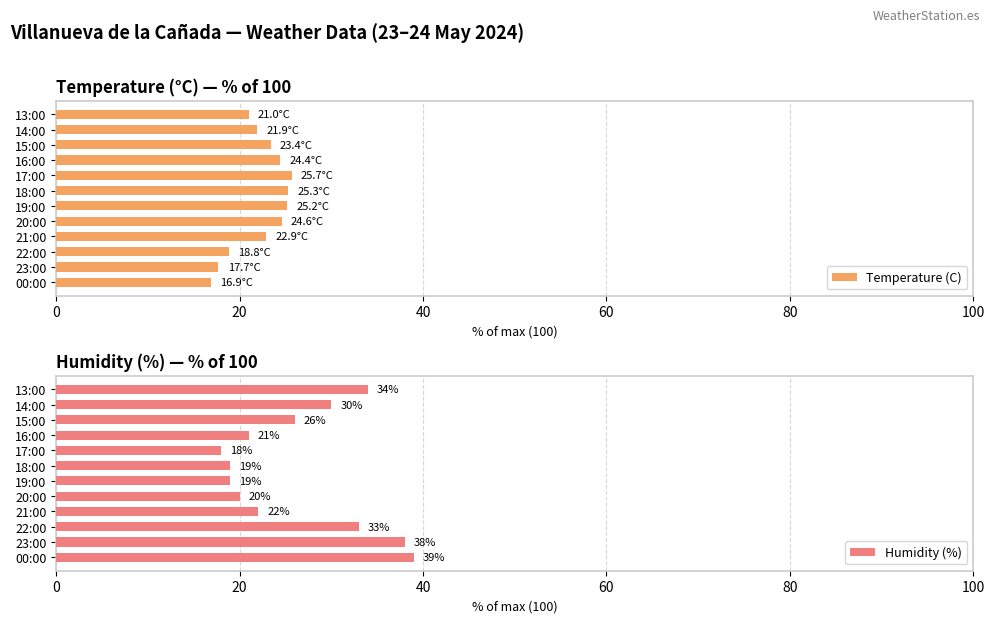

What is the minimum value for Humidity (%)?

18